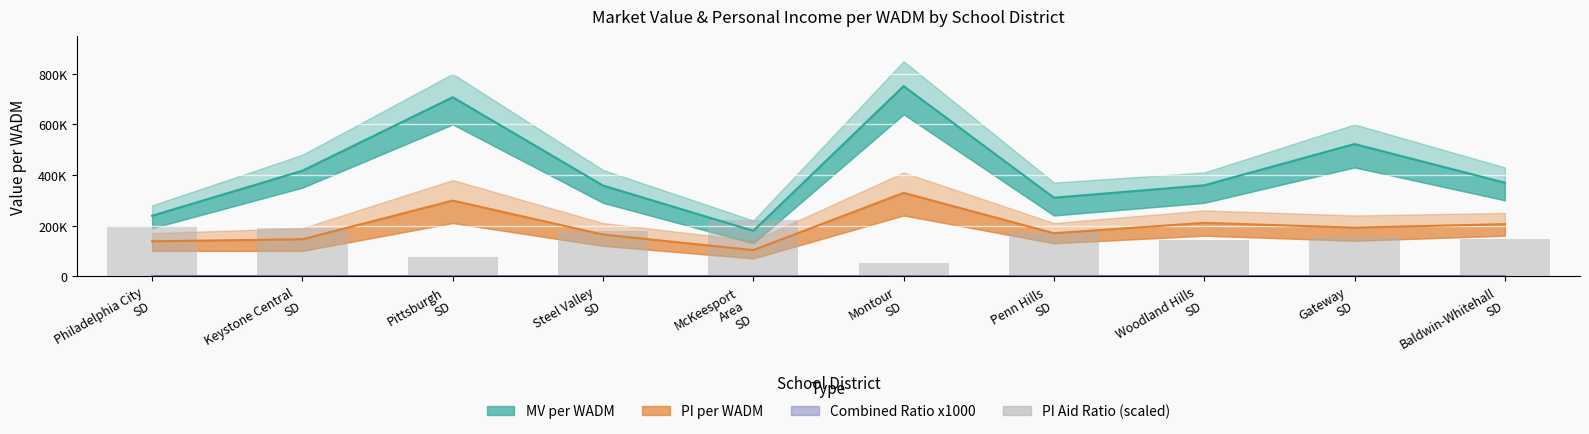

Which series has the widest spread of values?

MV per WADM